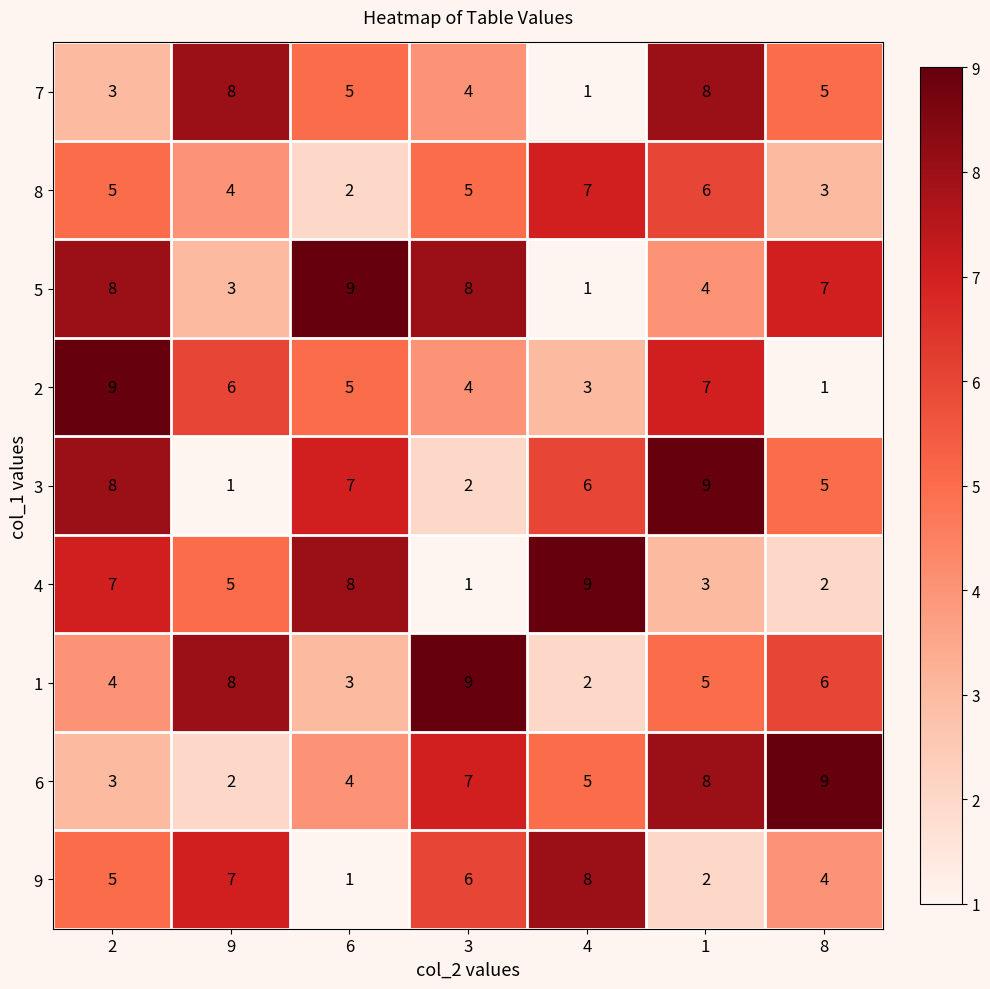

Is it true that 7 equals 3 at 2?

True